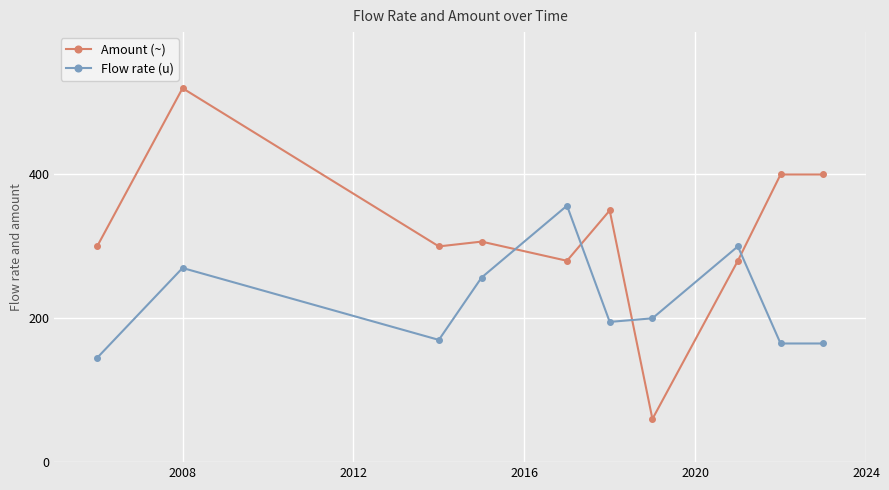

What is the value of the Amount (~) point at the 4th from the left?

306.7